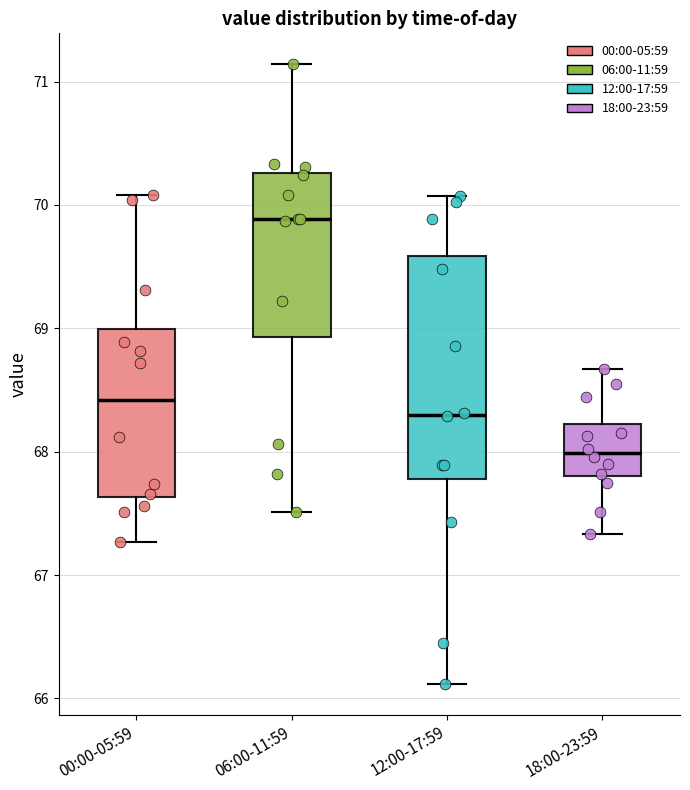

Which box is the tallest, from its lower edge to its upper edge?

12:00-17:59